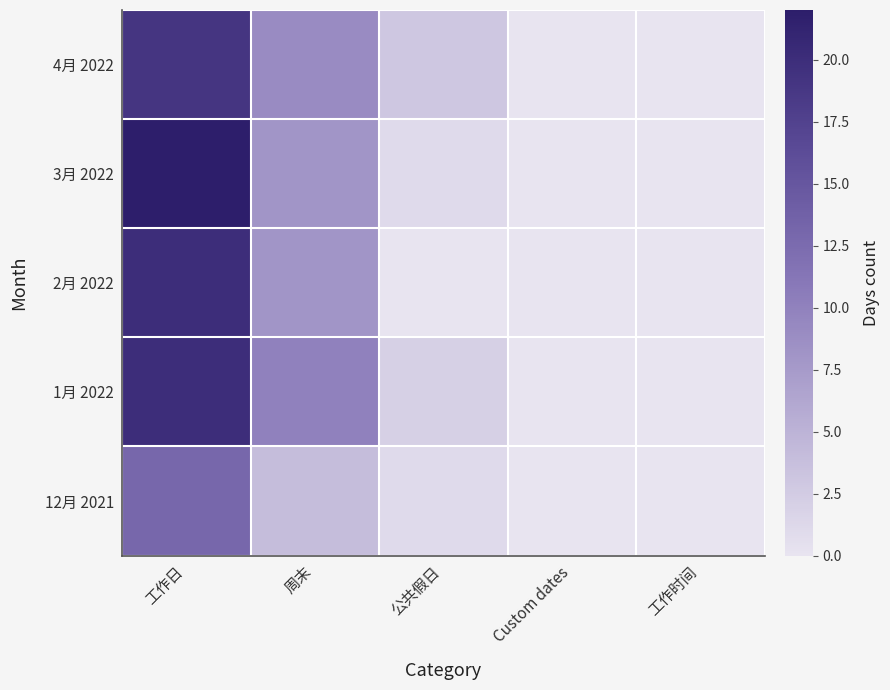

Which has a higher value, 工作日 or Custom dates?

工作日